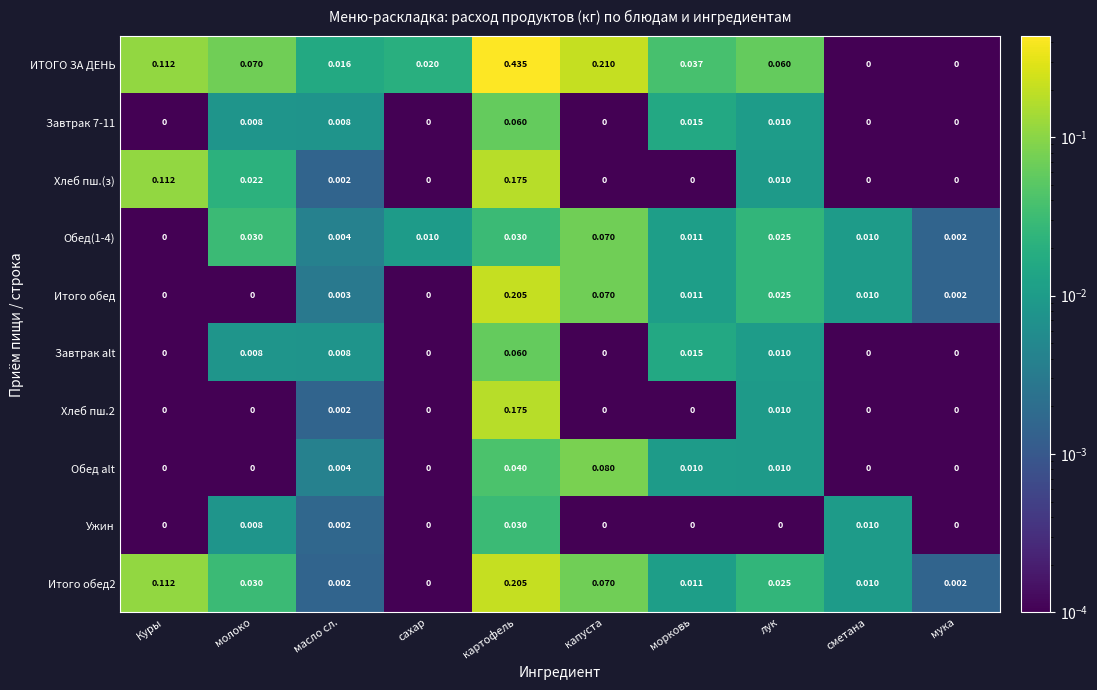

Which label corresponds to the largest value in the chart?

картофель